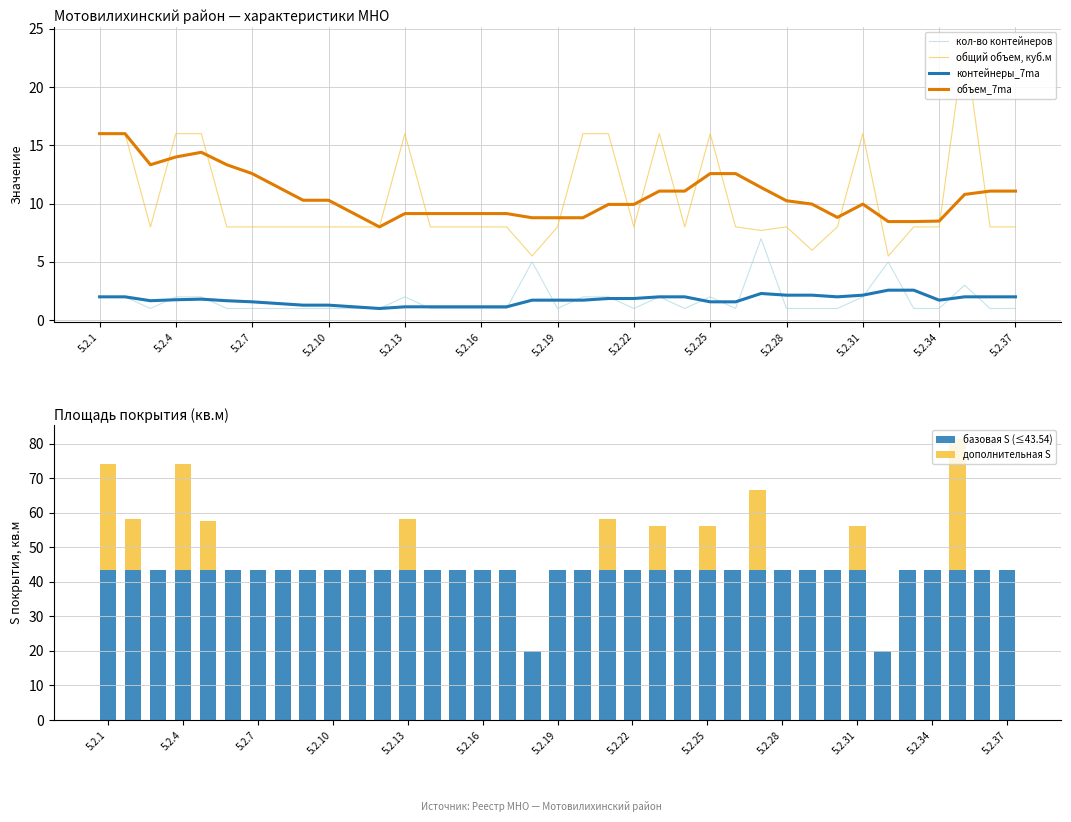

Reading left to right, what are all the values shown in this chart?

кол-во контейнеров: 2.0	2.0	1.0	2.0	2.0	1.0	1.0	1.0	1.0	1.0	1.0	1.0	2.0	1.0	1.0	1.0	1.0	5.0	1.0	2.0	2.0	1.0	2.0	1.0	2.0	1.0	7.0	1.0	1.0	1.0	2.0	5.0	1.0	1.0	3.0	1.0	1.0
общий объем, куб.м: 16.0	16.0	8.0	16.0	16.0	8.0	8.0	8.0	8.0	8.0	8.0	8.0	16.0	8.0	8.0	8.0	8.0	5.5	8.0	16.0	16.0	8.0	16.0	8.0	16.0	8.0	7.7	8.0	6.0	8.0	16.0	5.5	8.0	8.0	24.0	8.0	8.0
контейнеры_7ma: 2.0	2.0	1.7	1.8	1.8	1.7	1.6	1.4	1.3	1.3	1.1	1.0	1.1	1.1	1.1	1.1	1.1	1.7	1.7	1.7	1.9	1.9	2.0	2.0	1.6	1.6	2.3	2.1	2.1	2.0	2.1	2.6	2.6	1.7	2.0	2.0	2.0
объем_7ma: 16.0	16.0	13.3	14.0	14.4	13.3	12.6	11.4	10.3	10.3	9.1	8.0	9.1	9.1	9.1	9.1	9.1	8.8	8.8	8.8	9.9	9.9	11.1	11.1	12.6	12.6	11.4	10.2	10.0	8.8	10.0	8.5	8.5	8.5	10.8	11.1	11.1
базовая S (≤43.54): 43.5	43.5	43.5	43.5	43.5	43.5	43.5	43.5	43.5	43.5	43.5	43.5	43.5	43.5	43.5	43.5	43.5	20.0	43.3	43.5	43.5	43.5	43.5	43.5	43.5	43.5	43.5	43.5	43.5	43.5	43.5	20.0	43.5	43.5	43.5	43.5	43.5
дополнительная S: 30.6	14.5	0.0	30.6	14.1	0.0	0.0	0.0	0.0	0.0	0.0	0.0	14.5	0.0	0.0	0.0	0.0	0.0	0.0	0.0	14.5	0.0	12.6	0.0	12.6	0.0	23.0	0.0	0.0	0.0	12.6	0.0	0.0	0.0	37.7	0.0	0.0